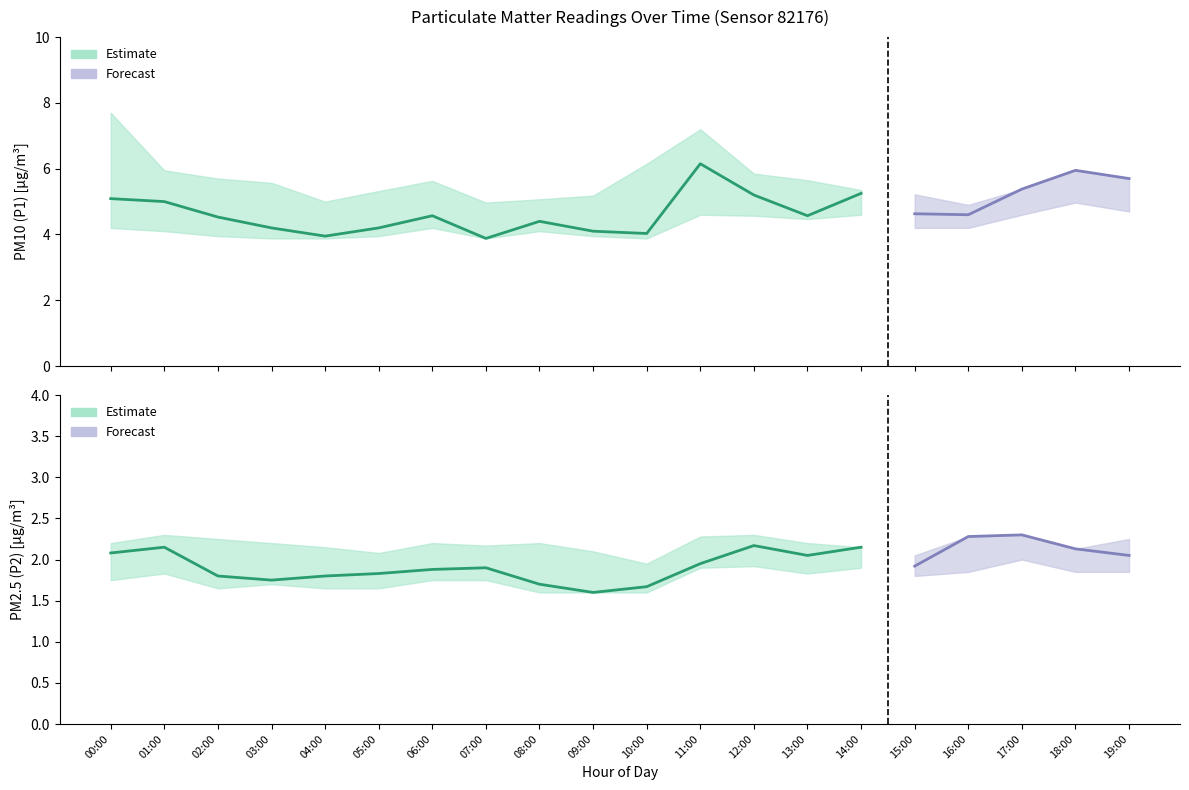

At which category does P1 reach its first local peak?

06:00